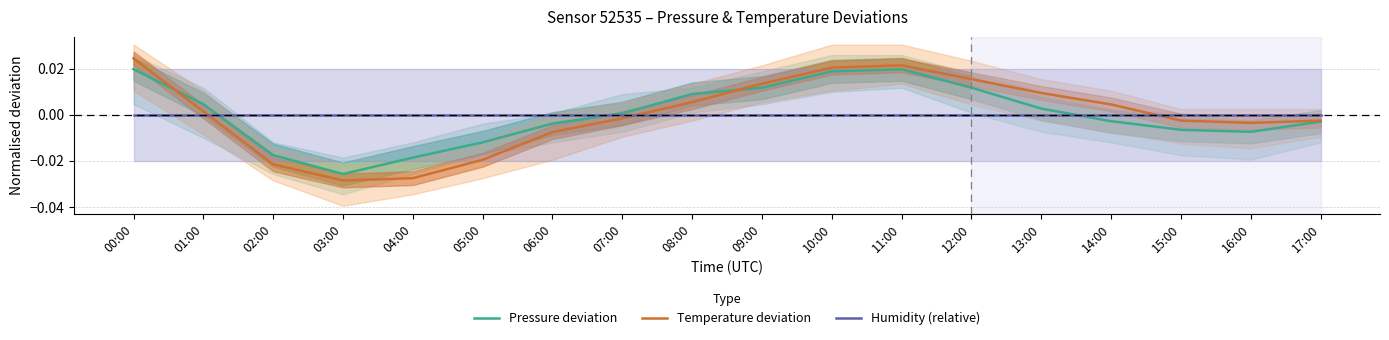

Reading left to right, list all the values displayed in this chart.

Pressure deviation: 00:00=0.0	01:00=0.0	02:00=-0.0	03:00=-0.0	04:00=-0.0	05:00=-0.0	06:00=-0.0	07:00=0.0	08:00=0.0	09:00=0.0	10:00=0.0	11:00=0.0	12:00=0.0	13:00=0.0	14:00=-0.0	15:00=-0.0	16:00=-0.0	17:00=-0.0
Temperature deviation: 00:00=0.0	01:00=0.0	02:00=-0.0	03:00=-0.0	04:00=-0.0	05:00=-0.0	06:00=-0.0	07:00=-0.0	08:00=0.0	09:00=0.0	10:00=0.0	11:00=0.0	12:00=0.0	13:00=0.0	14:00=0.0	15:00=-0.0	16:00=-0.0	17:00=-0.0
Humidity (relative): 00:00=0.0	01:00=0.0	02:00=0.0	03:00=0.0	04:00=0.0	05:00=0.0	06:00=0.0	07:00=0.0	08:00=0.0	09:00=0.0	10:00=0.0	11:00=0.0	12:00=0.0	13:00=0.0	14:00=0.0	15:00=0.0	16:00=0.0	17:00=0.0